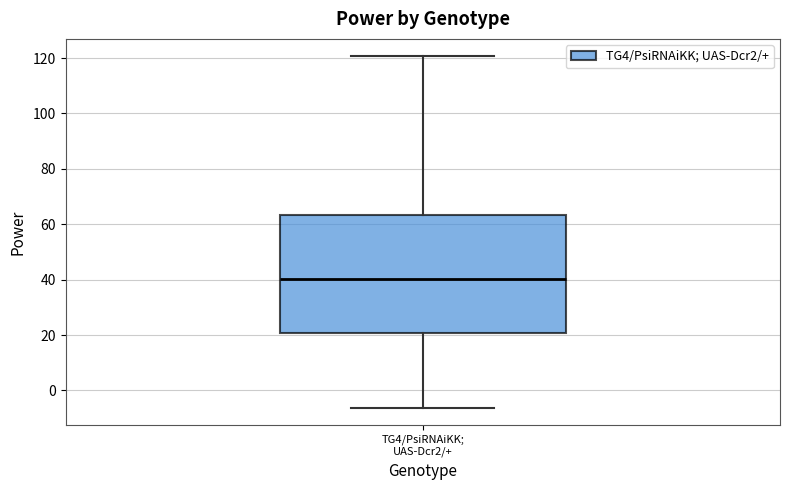

Read this box plot against the y-axis: the position of the median line, the range covered by the box, and the ends of both whiskers. The values are not printed on the chart, so give them approximately, as read against the axis.

median 40, box 20 to 64, whiskers -6 to 120